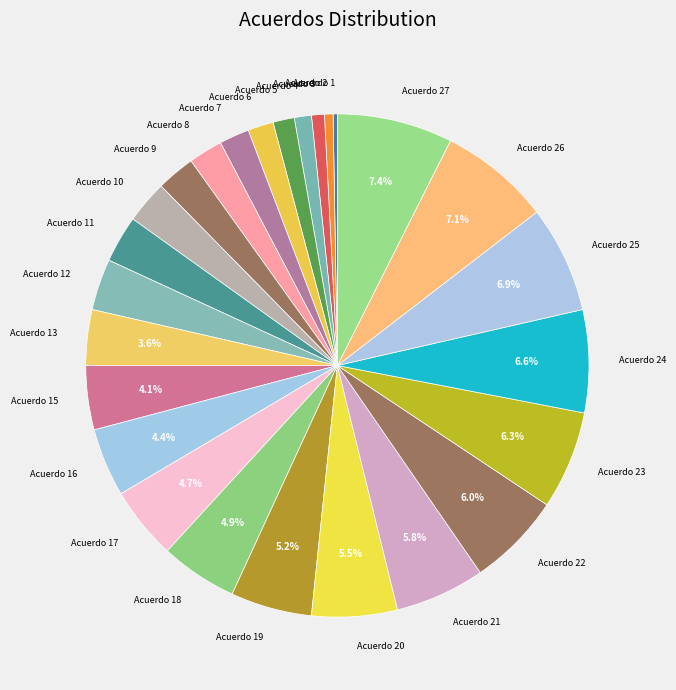

Is the sum of Acuerdo 3 and Acuerdo 24 greater than half?

No